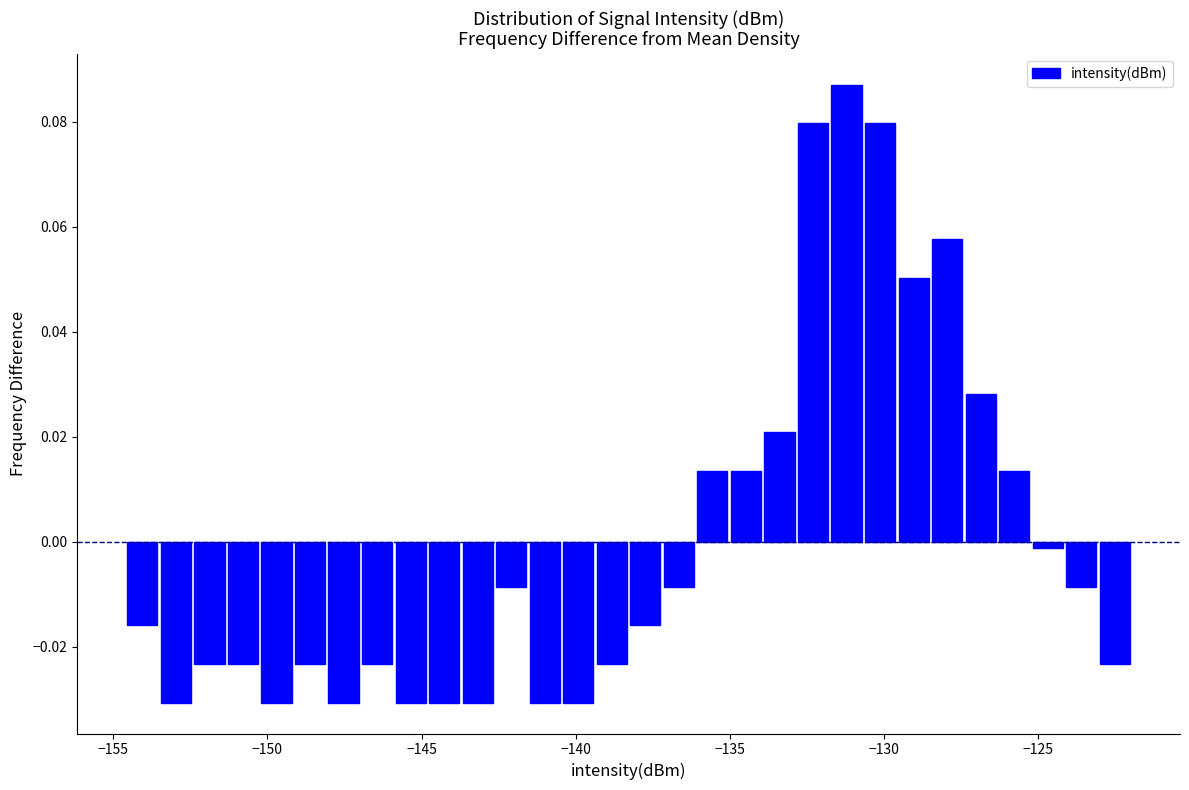

Read against the x-axis, roughly where is the centre of the tallest bar?

-131.0